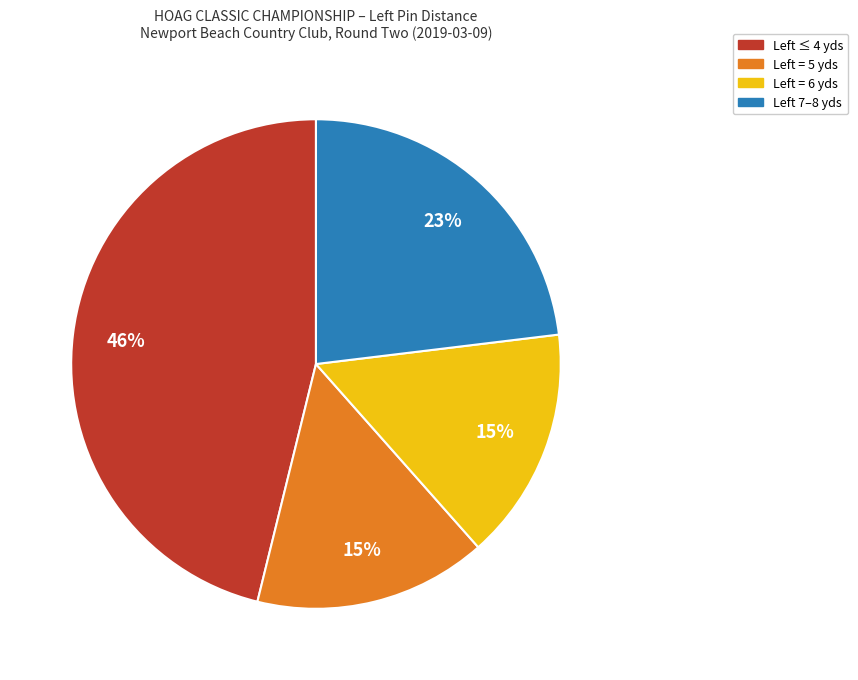

Which category has the biggest portion of the pie?

Left ≤ 4 yds